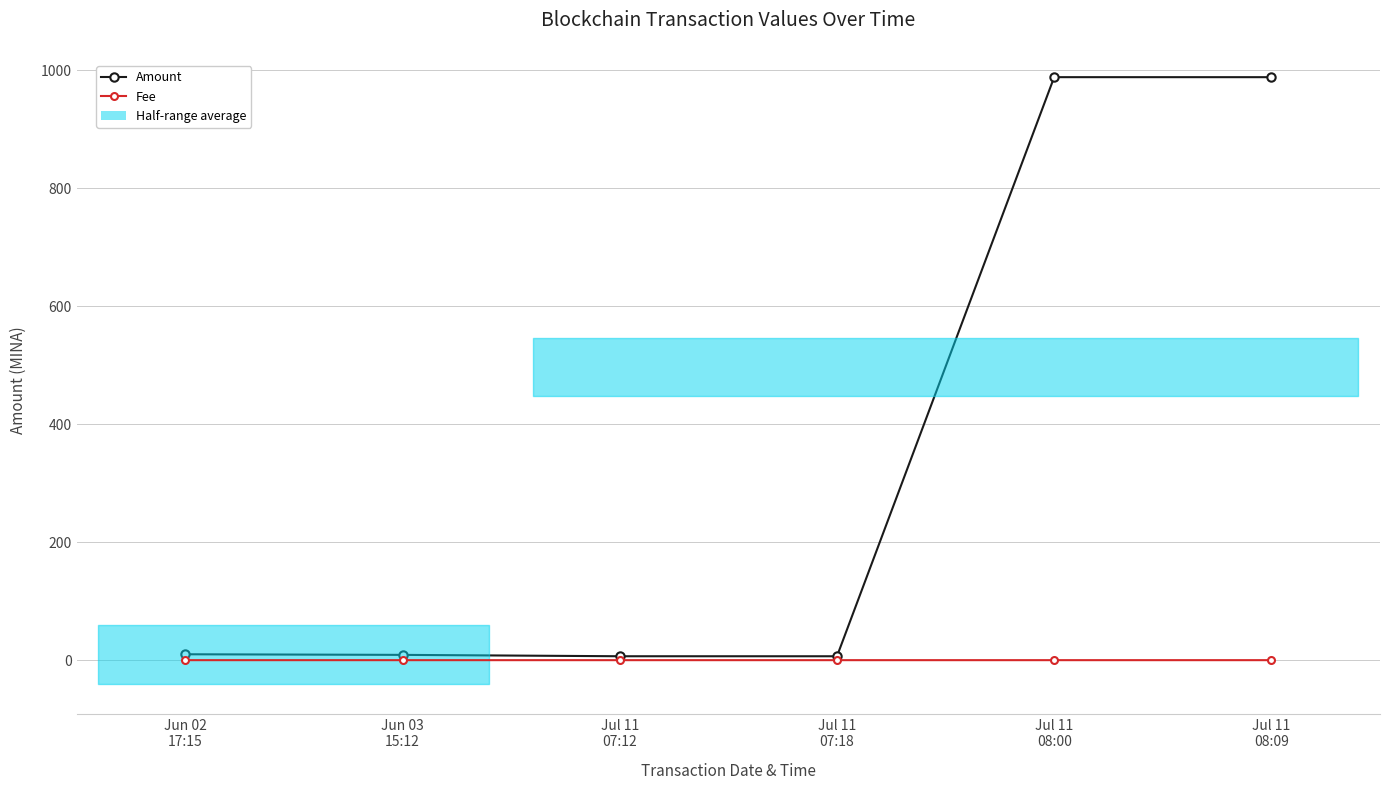

Reading left to right, what are all the values shown in this chart?

Amount: Jun 02
17:15=10.0	Jun 03
15:12=9.0	Jul 11
07:12=6.7	Jul 11
07:18=6.6	Jul 11
08:00=988.4	Jul 11
08:09=988.4
Fee: Jun 02
17:15=0.0	Jun 03
15:12=0.0	Jul 11
07:12=0.0	Jul 11
07:18=0.0	Jul 11
08:00=0.0	Jul 11
08:09=0.0